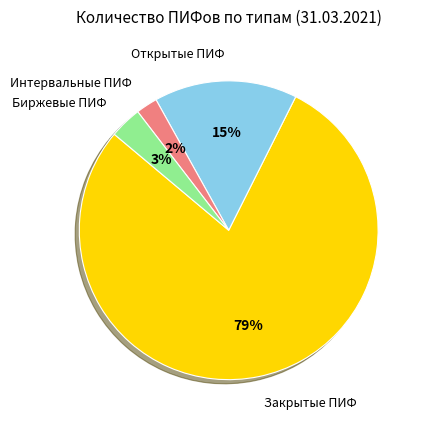

How many segments does this pie chart have?

4